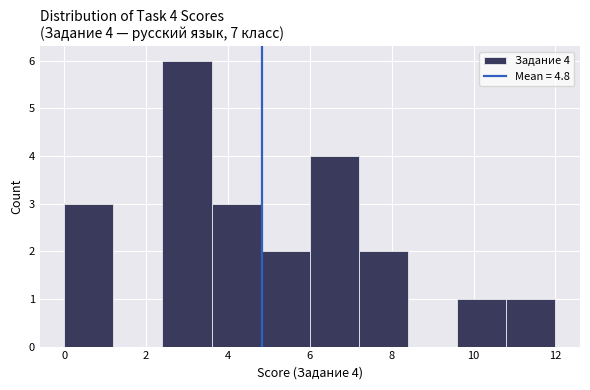

Which range on the x-axis has the tallest bar?

2.4 to 3.6